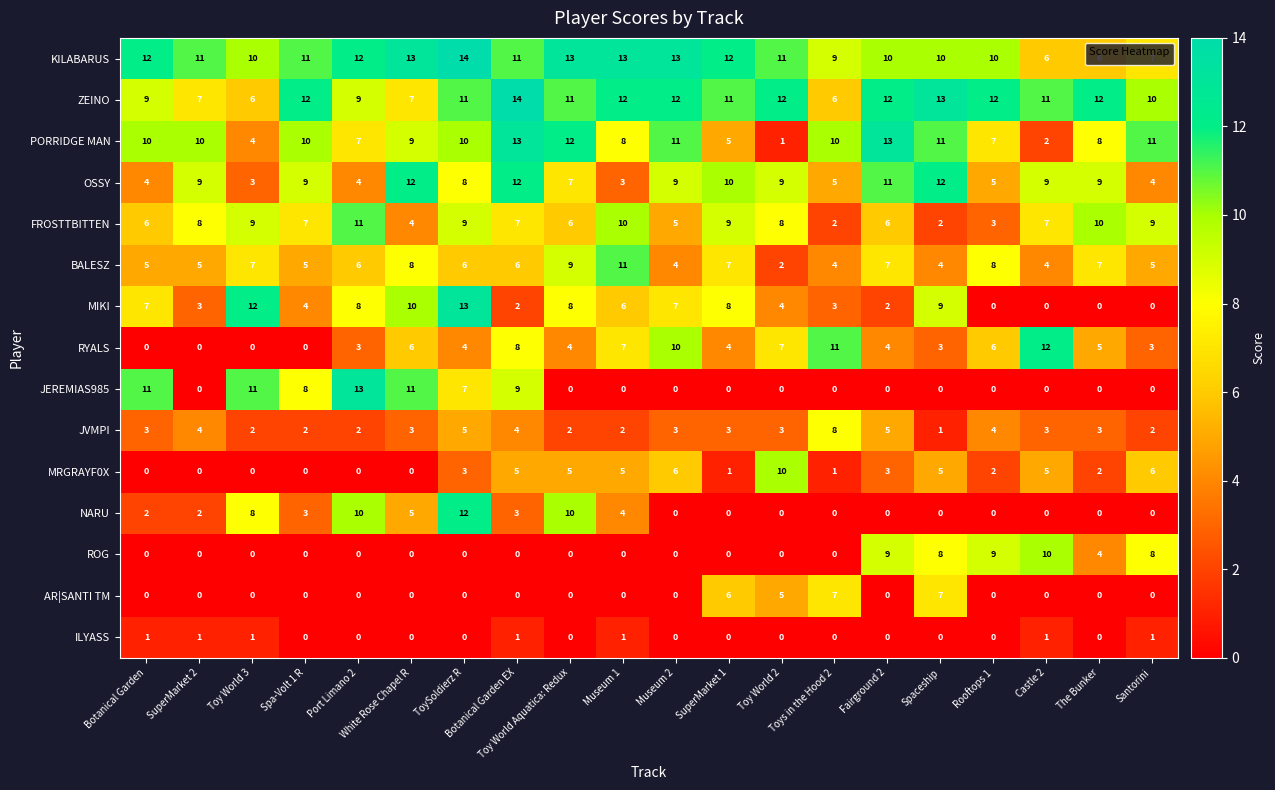

At how many categories does at least one series exceed 10?

20